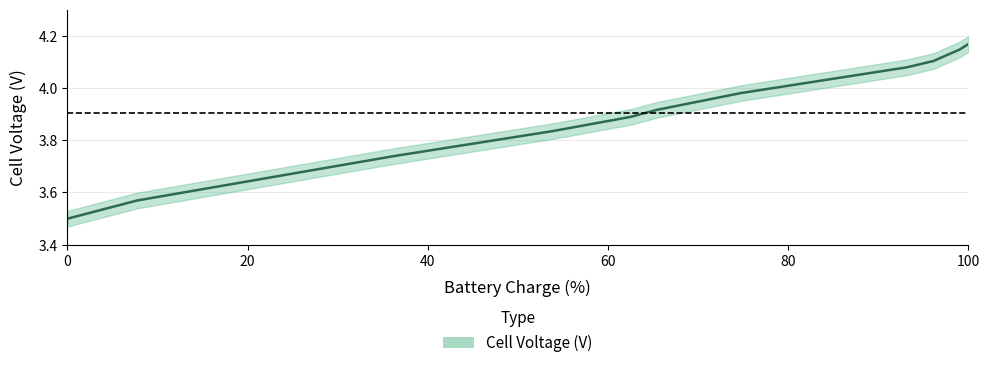

Reading left to right, transcribe all the data shown in this chart.

0=3.5	7.77515077590942=3.6	36.2752838134766=3.7	53.7781295776367=3.8	62.5251693725586=3.9	65.4408569335938=3.9	74.7307586669922=4.0	93.2054977416992=4.1	96.1211776733398=4.1	99.0368576049805=4.1	100=4.2